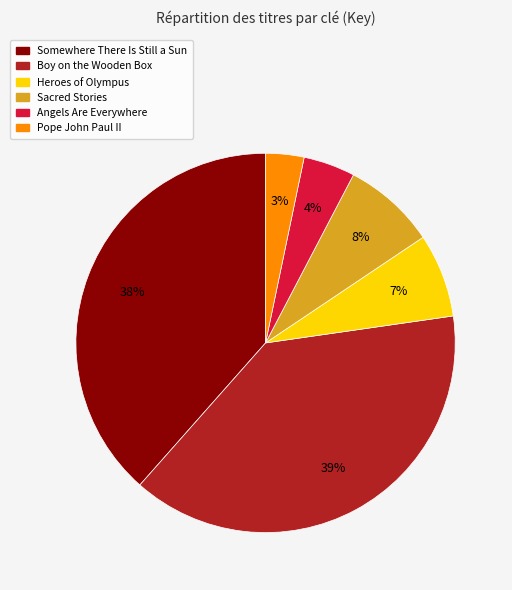

To the nearest percent, what percentage of the pie is Pope John Paul II?

3%